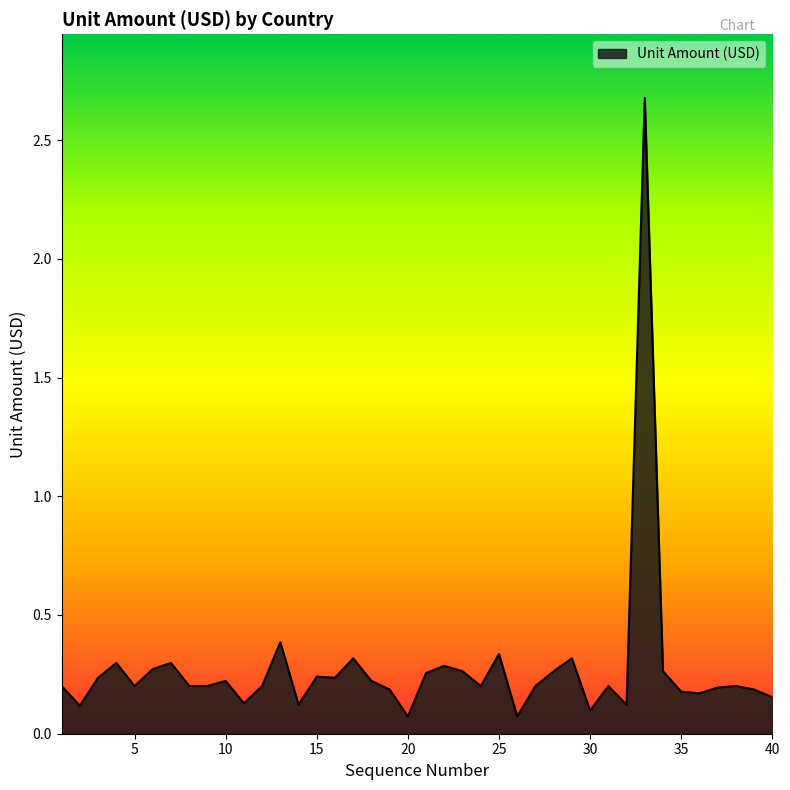

What is the maximum value shown in the chart?

2.7